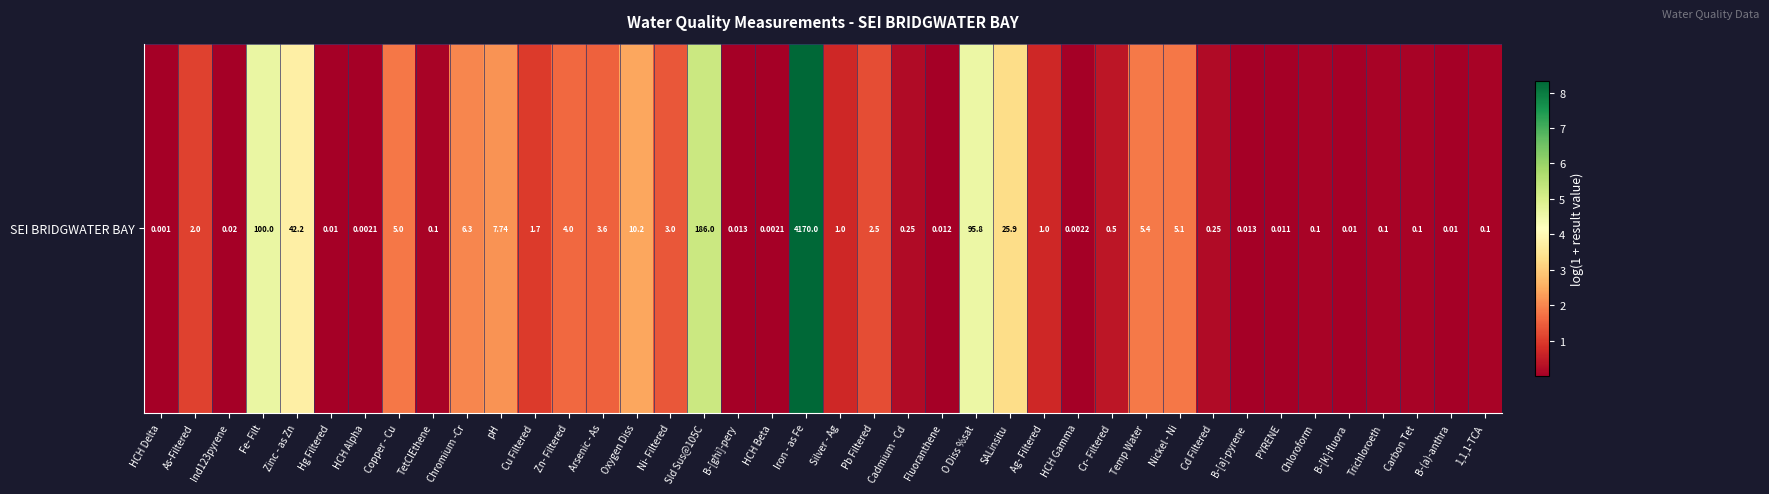

Reading left to right, transcribe all the data shown in this chart.

HCH Delta=0.0	As-Filtered=1.1	Ind123pyrene=0.0	Fe- Filt=4.6	Zinc - as Zn=3.8	Hg Filtered=0.0	HCH Alpha=0.0	Copper - Cu=1.8	TetClEthene=0.1	Chromium -Cr=2.0	pH=2.2	Cu Filtered=1.0	Zn- Filtered=1.6	Arsenic - As=1.5	Oxygen Diss=2.4	Ni- Filtered=1.4	Sld Sus@105C=5.2	B-[ghi]-pery=0.0	HCH Beta=0.0	Iron - as Fe=8.3	Silver - Ag=0.7	Pb Filtered=1.3	Cadmium - Cd=0.2	Fluoranthene=0.0	O Diss %sat=4.6	SALinsitu=3.3	Ag- Filtered=0.7	HCH Gamma=0.0	Cr- Filtered=0.4	Temp Water=1.9	Nickel - Ni=1.8	Cd Filtered=0.2	B-[a]-pyrene=0.0	PYRENE=0.0	Chloroform=0.1	B-[k]-fluora=0.0	Trichloroeth=0.1	Carbon Tet=0.1	B-(a)-anthra=0.0	1,1,1-TCA=0.1